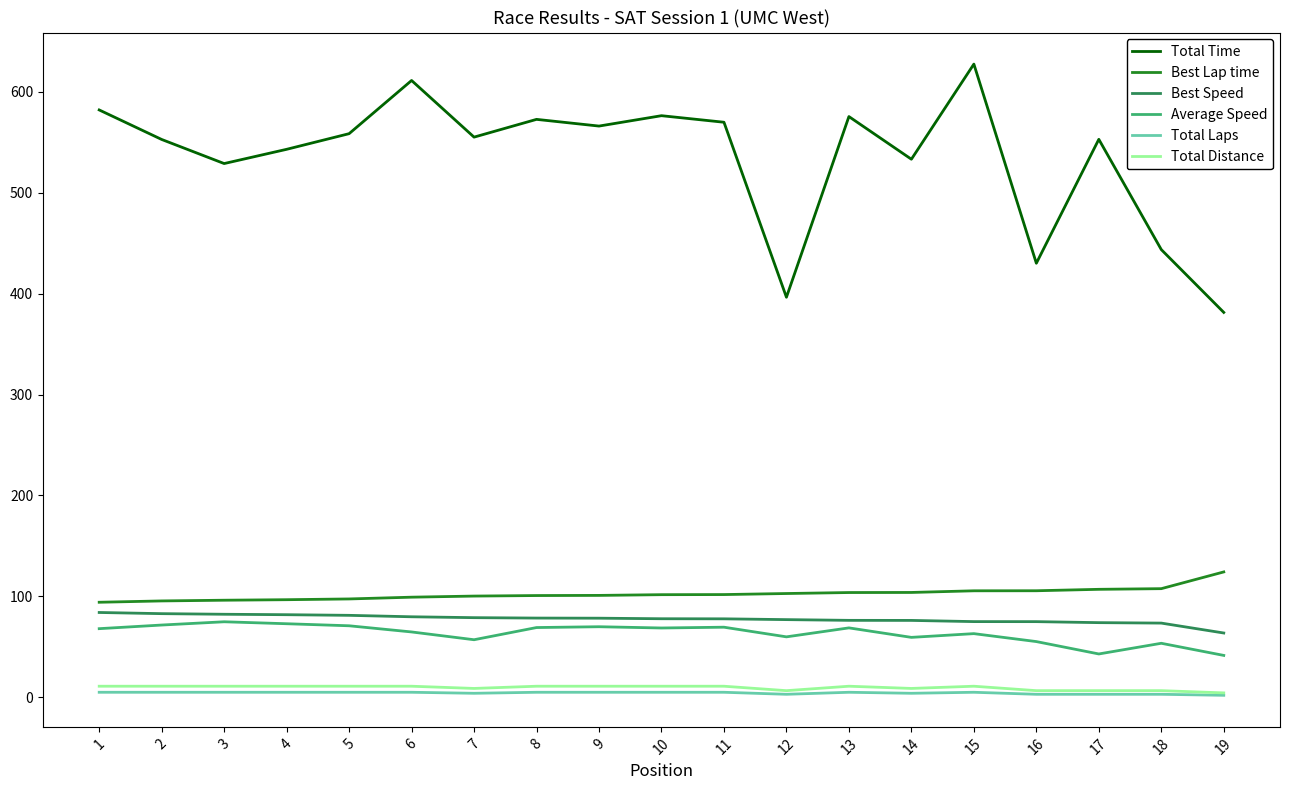

True or false: Total Distance and Average Speed intersect in this chart.

False